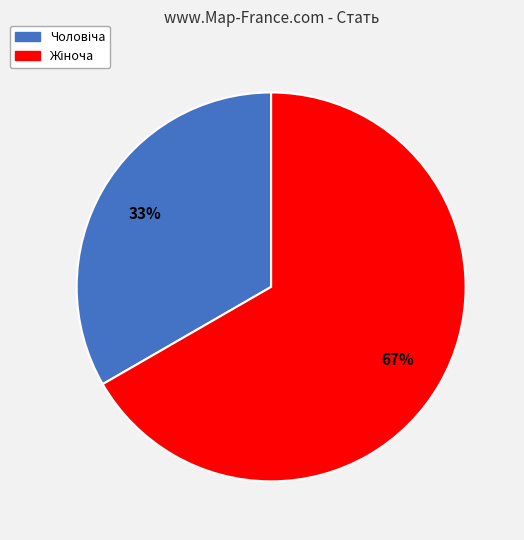

Is there a majority slice in this chart?

Yes